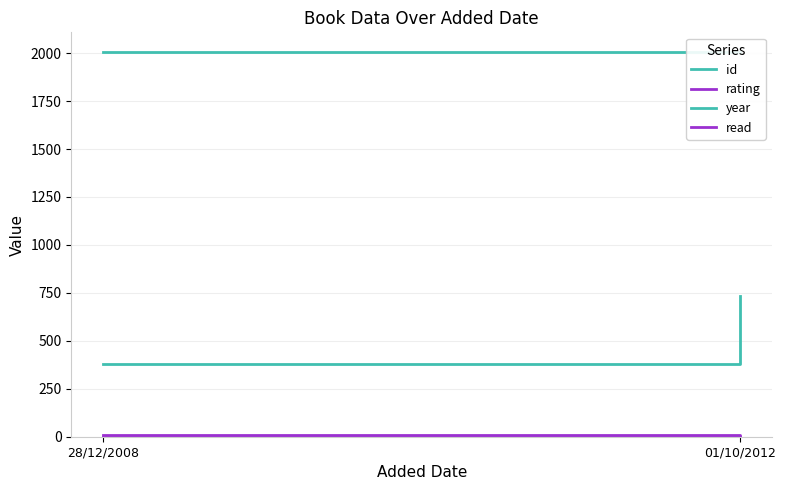

What is the average value of the year series?

2008